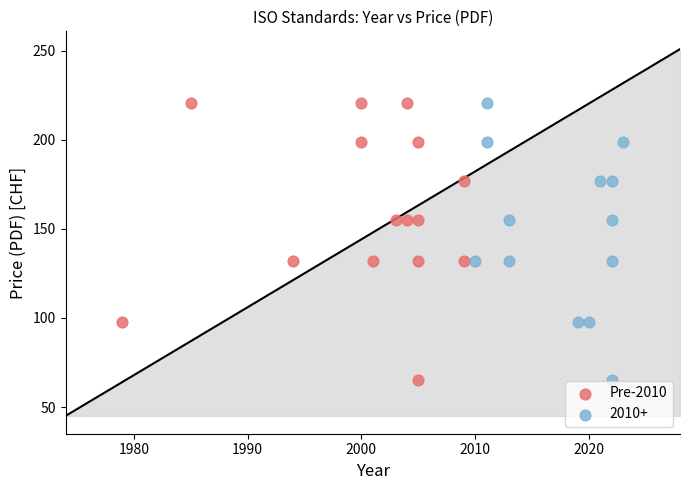

What are all the series names shown in the legend?

Pre-2010, 2010+